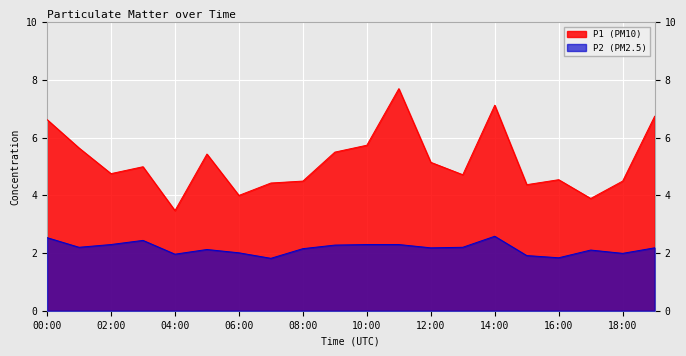

List the series in order of their peak value, lowest first.

P2 (PM2.5), P1 (PM10)